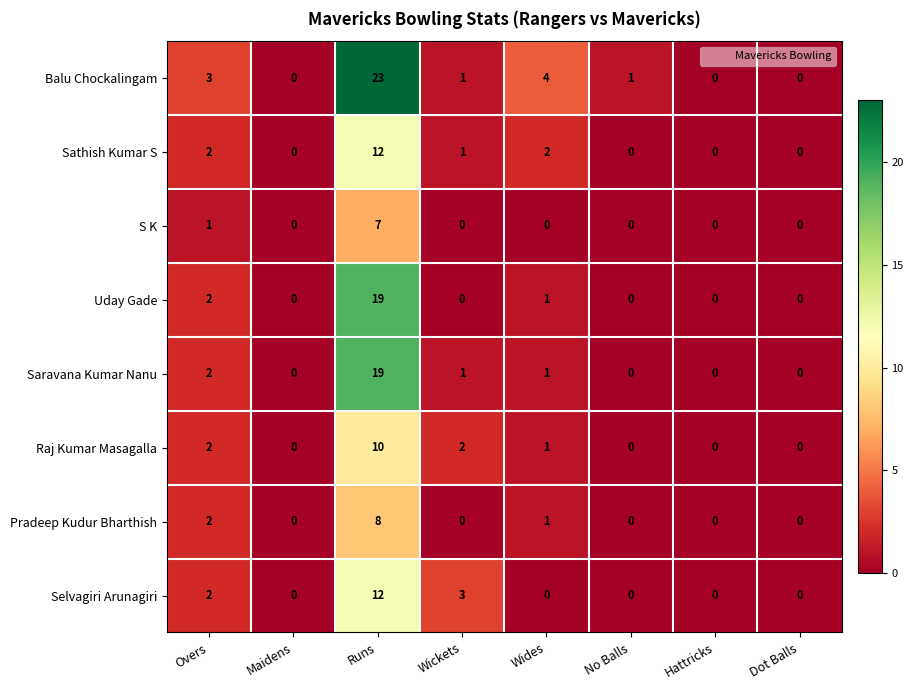

Is it true that Balu Chockalingam equals 0 at Hattricks?

True